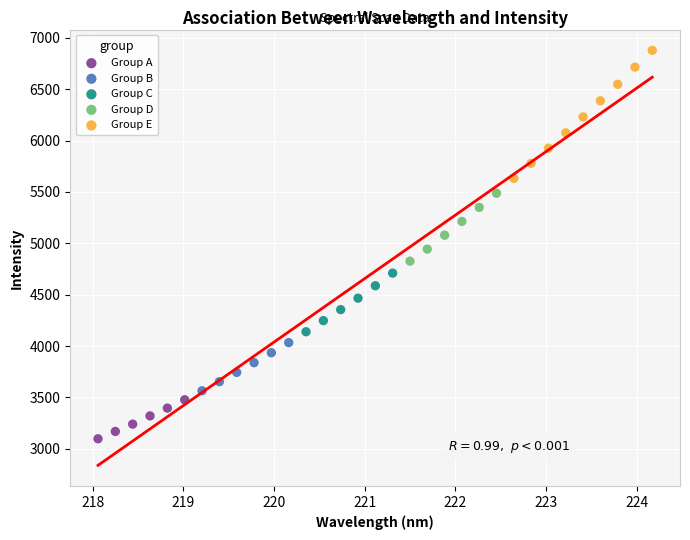

Which series reaches the maximum Y coordinate?

Group E